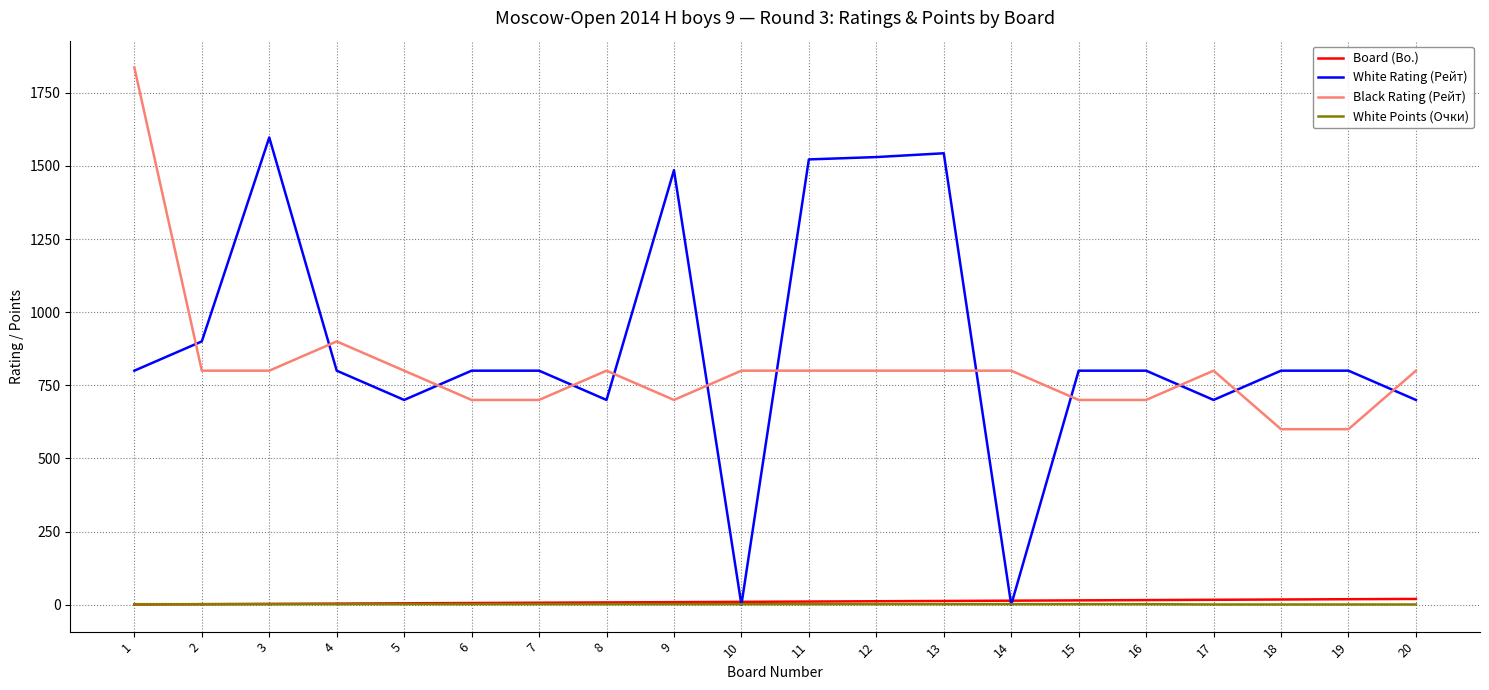

What are all the series names shown in the legend?

Board (Bo.), White Rating (Рейт), Black Rating (Рейт), White Points (Очки)